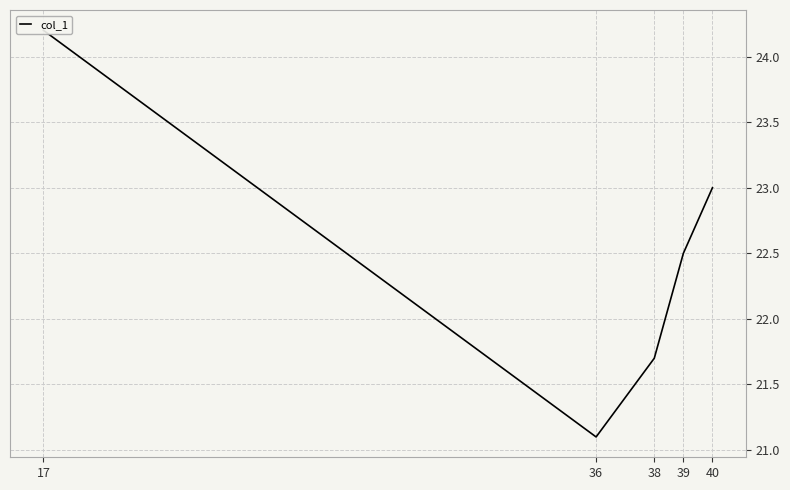

What is the difference between the values at 38 and 36?

0.6